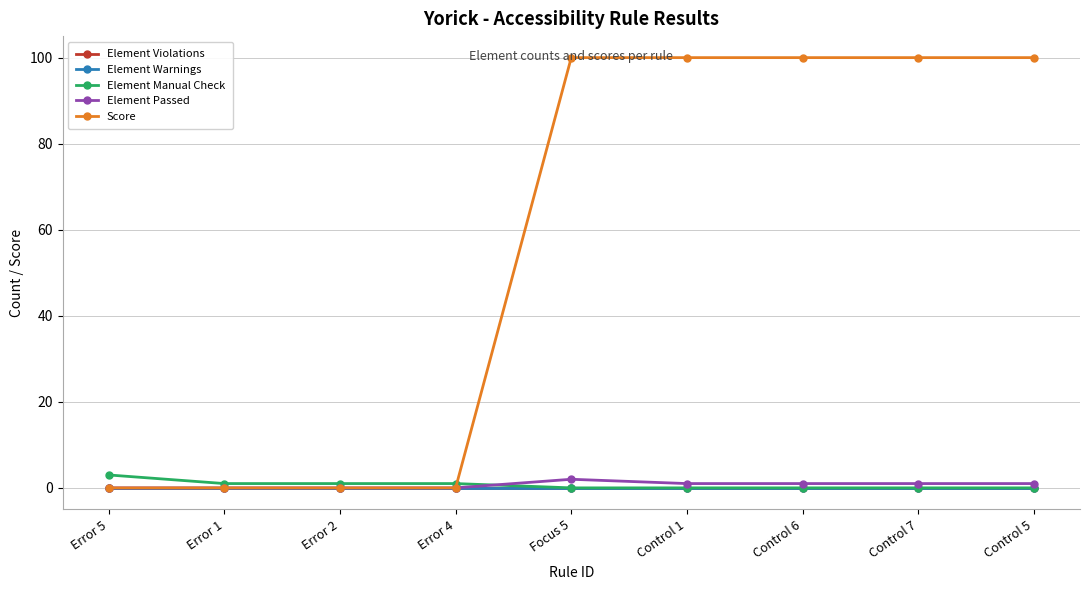

Does the chart have visible grid lines?

Yes